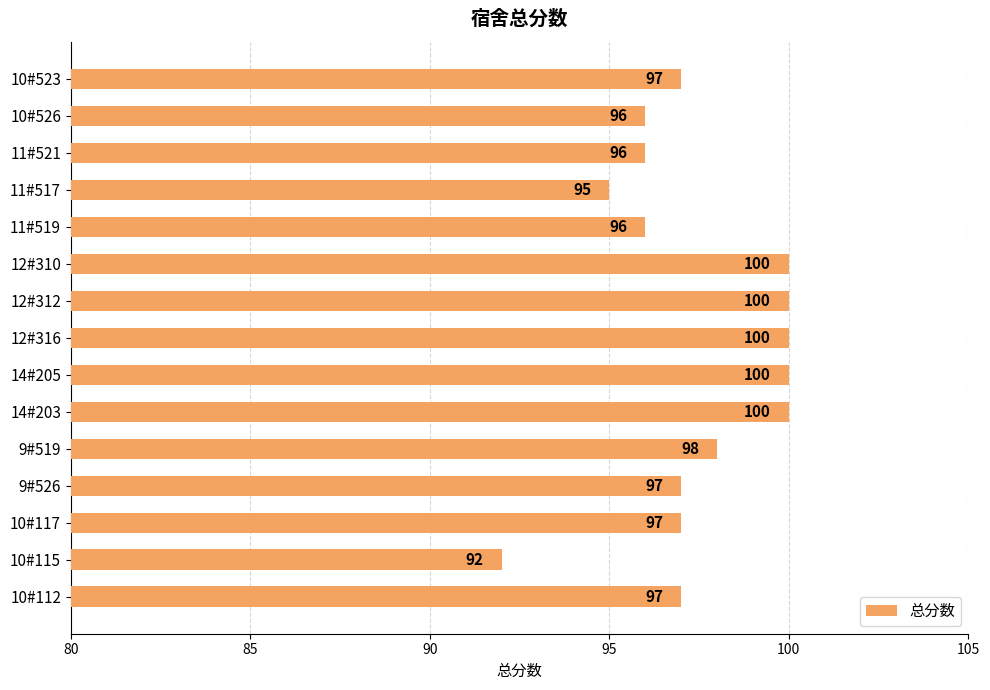

Which label corresponds to the smallest value in the chart?

10#115